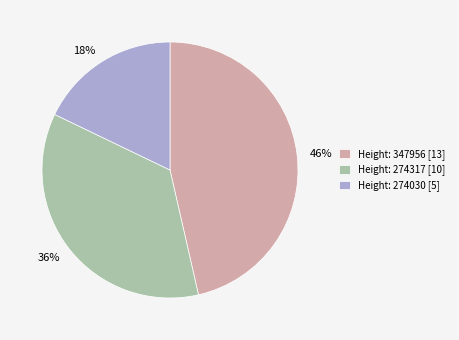

To the nearest percent, what is the average slice percentage?

33%